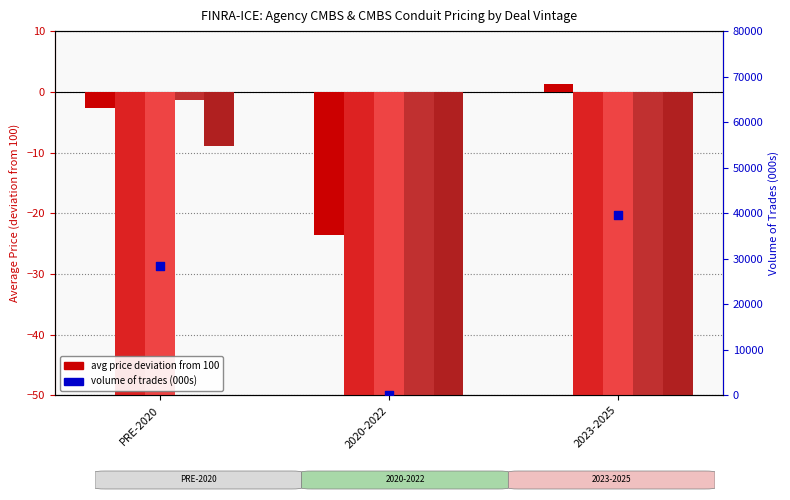

Which series has the largest total across all categories?

volume of trades (000s)